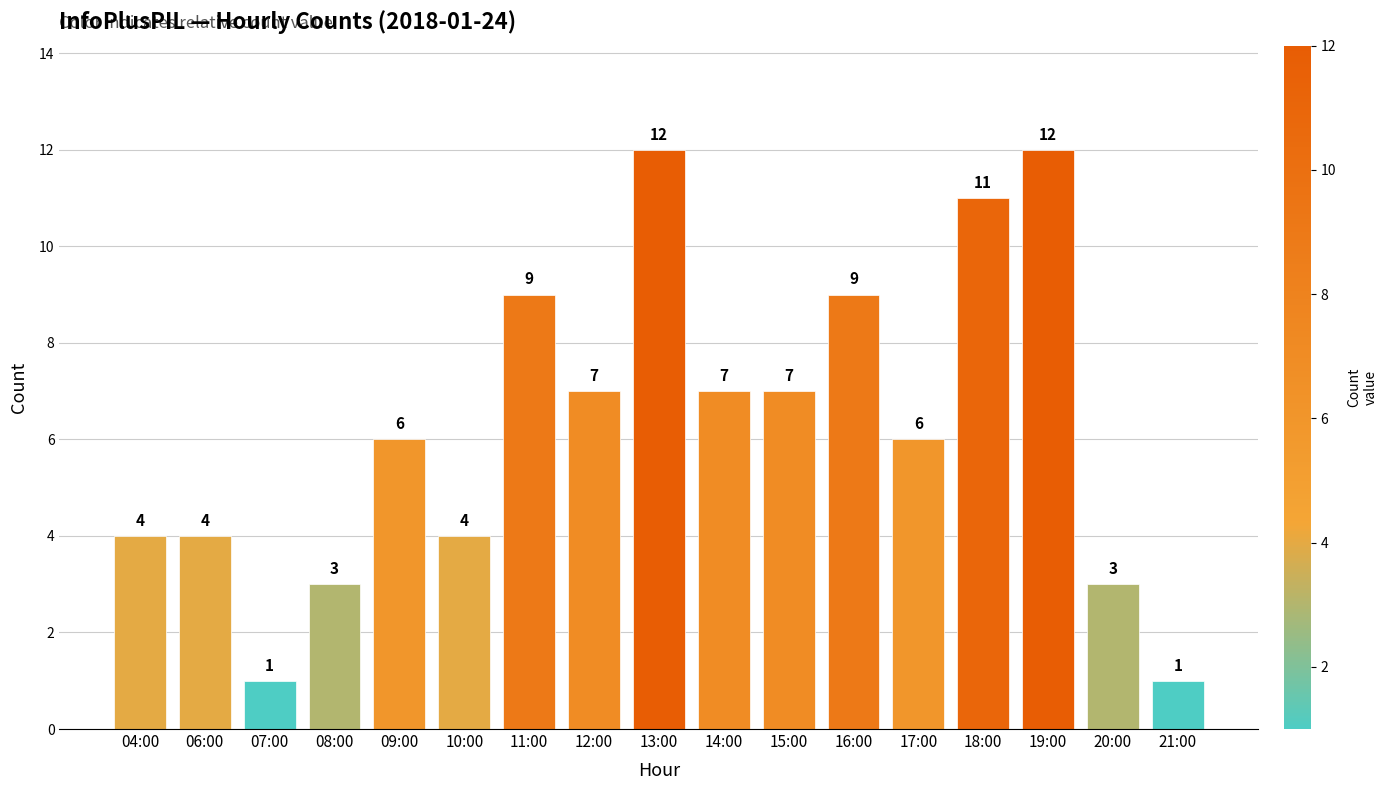

What value does the data have at 20:00?

3